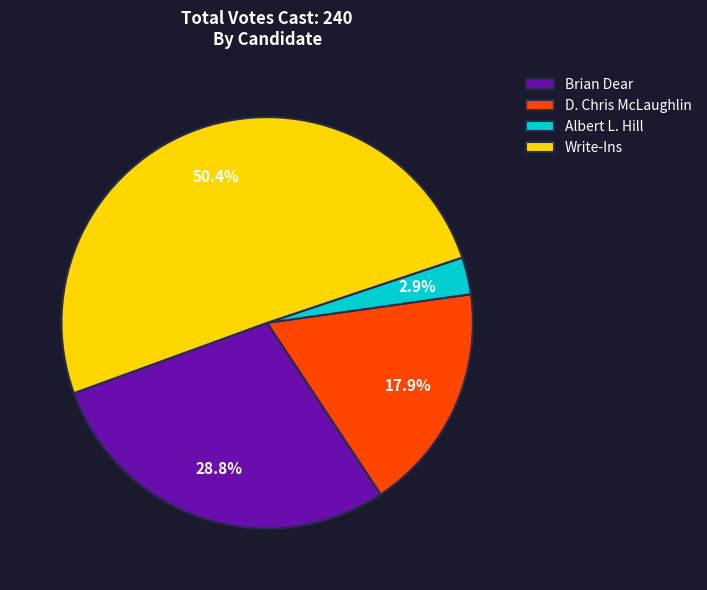

To the nearest percent, what percentage of the pie is Write-Ins?

50%